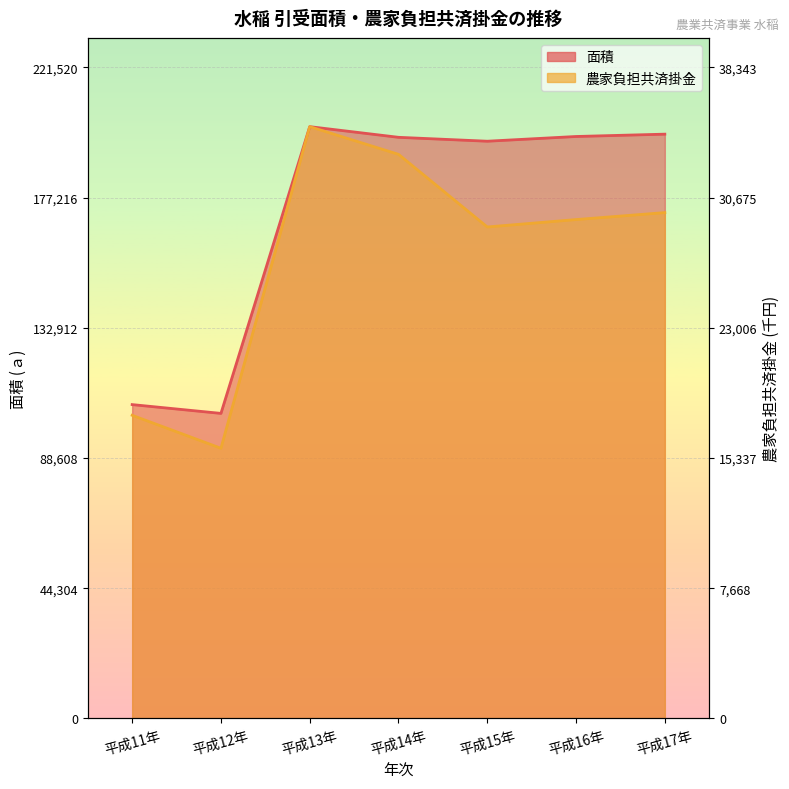

True or false: 面積 and 農家負担共済掛金 intersect in this chart.

False